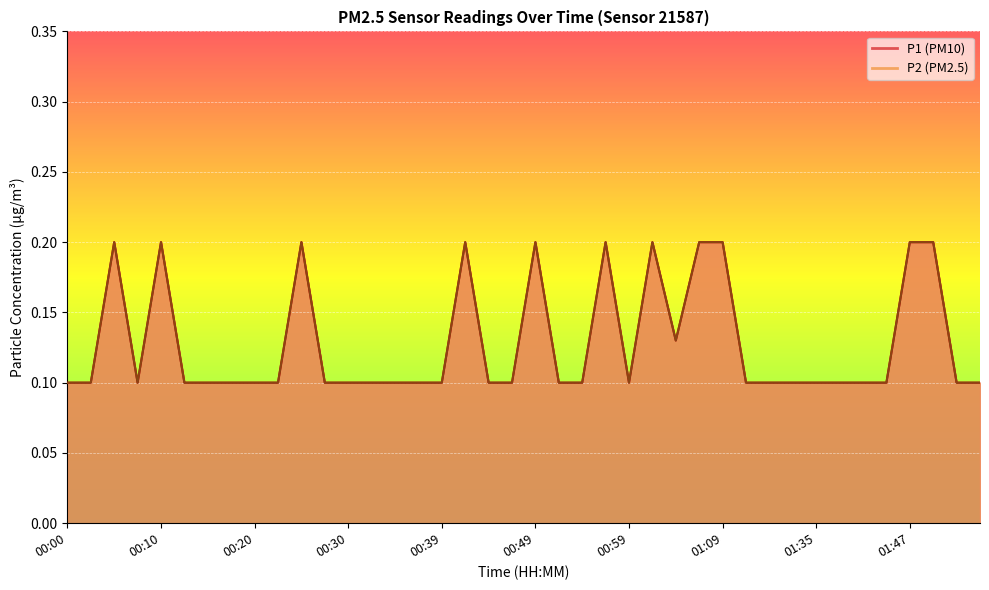

True or false: P1 has a value of 0.2 at 00:27.

False